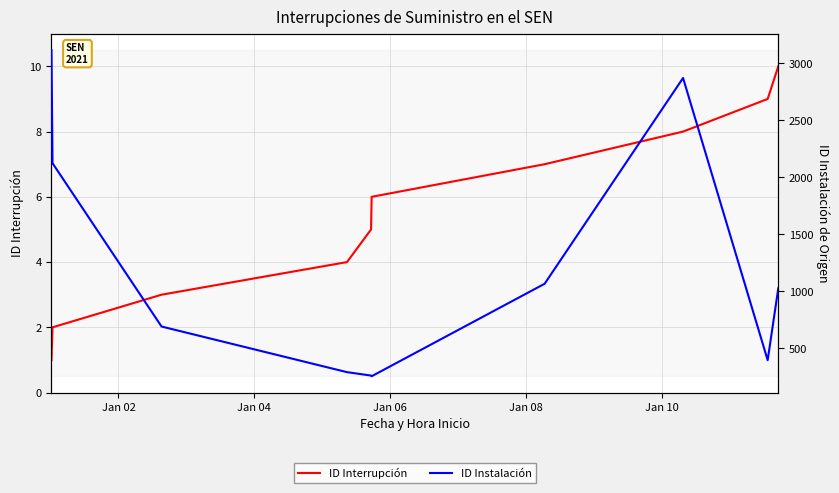

Reading left to right, what are all the values shown in this chart?

ID Interrupción: 1	2	3	4	5	6	7	8	9	10
ID Instalación: 3115	2123	691	291	261	255	1066	2870	396	1026